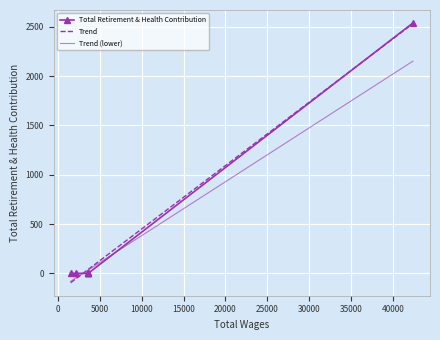

At which label is the value closest to 1269?

42399